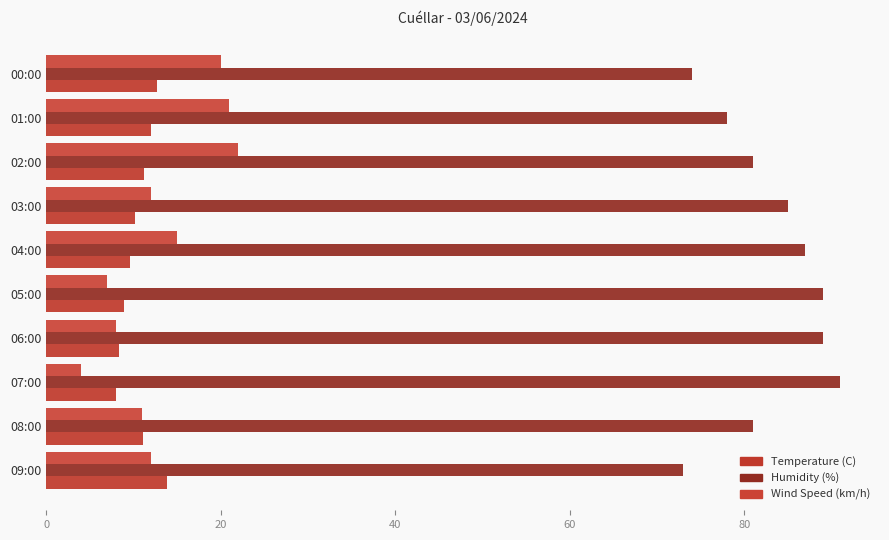

How many Humidity (%) values are between 78 and 89?

7